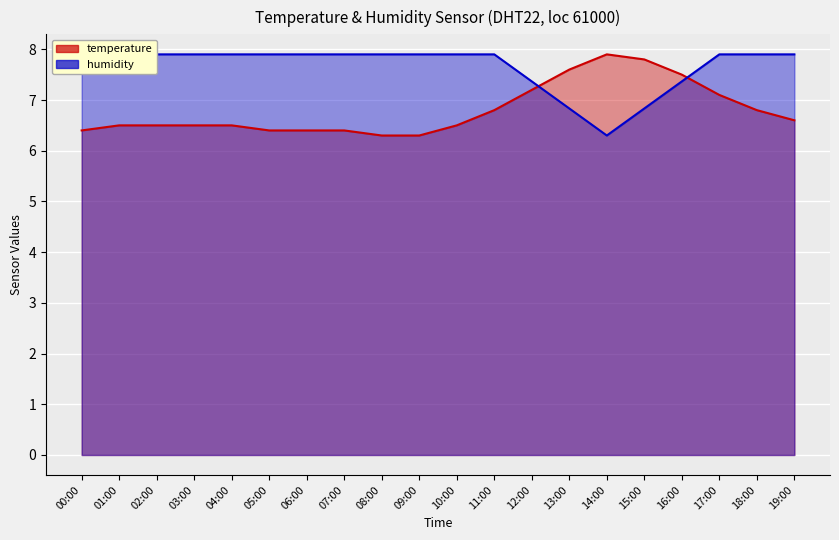

The value of humidity at 04:00 is 7.9. True or false?

True